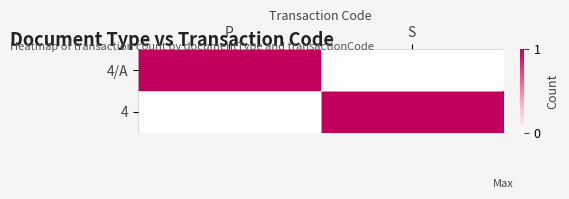

Reading left to right, transcribe all the data shown in this chart.

4/A: P=1	S=0
4: P=0	S=1